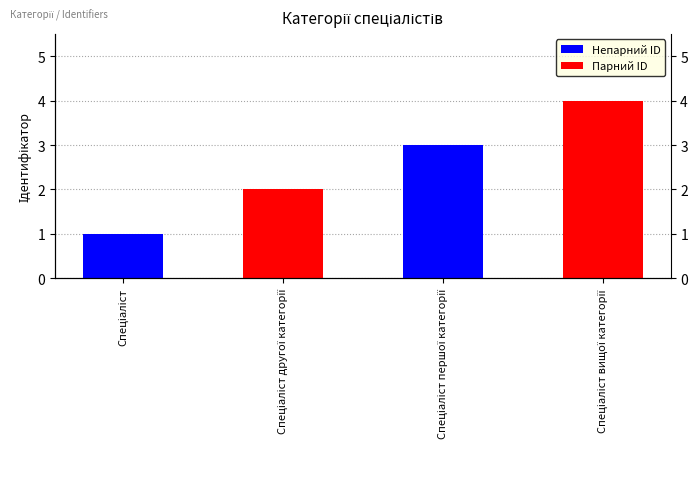

What position from the left is Спеціаліст другої категорії?

2